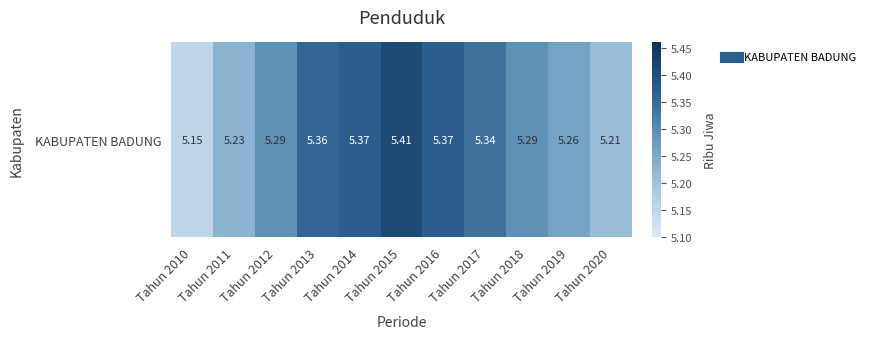

Which label corresponds to the largest value in the chart?

Tahun 2015